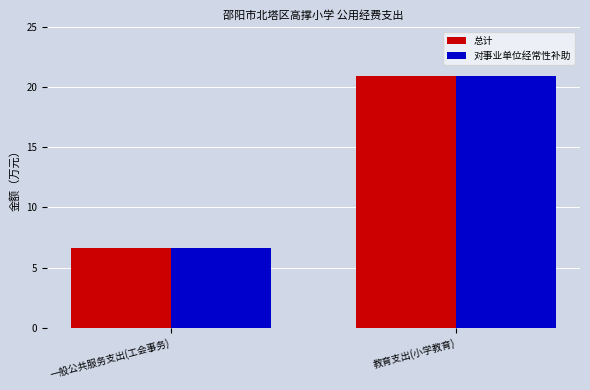

What is the average value of the 对事业单位经常性补助 series?

13.8